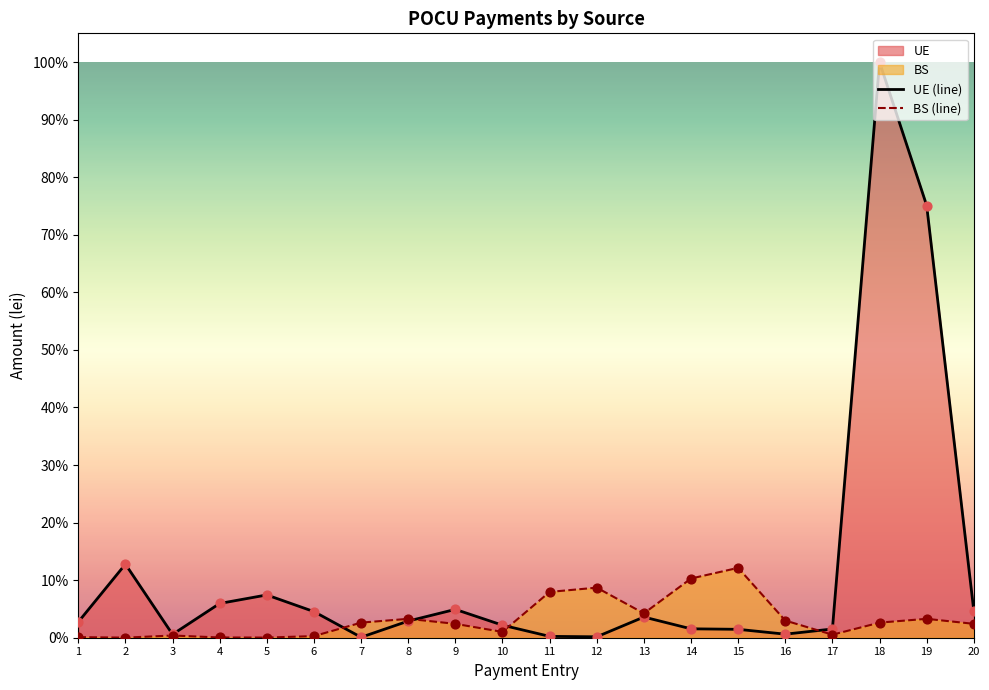

Which series has the largest total across all categories?

UE (line)